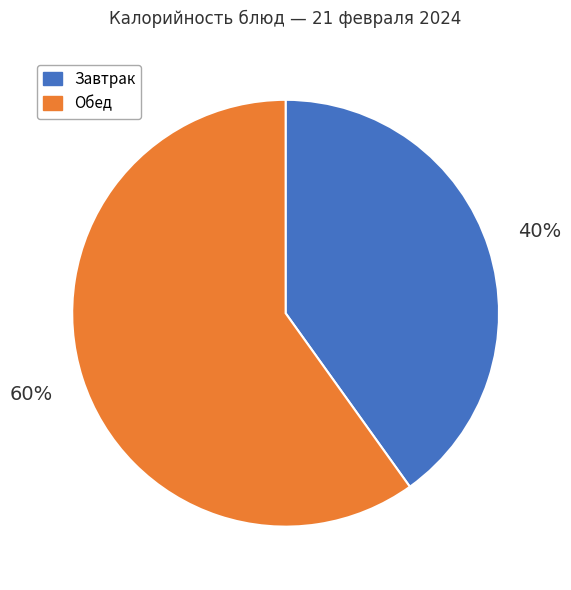

To the nearest percent, what is the difference between the largest and smallest slice percentages?

20%